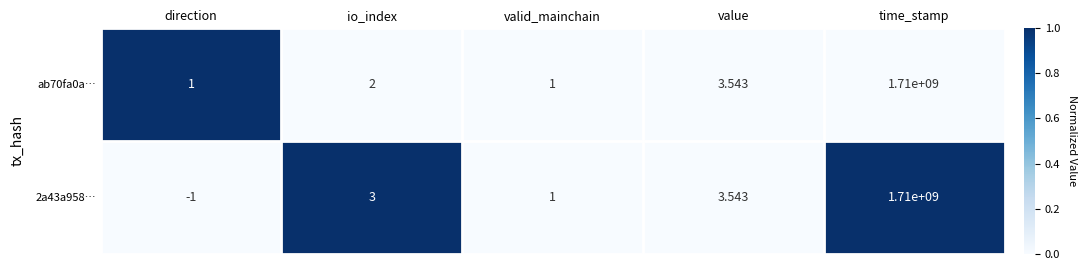

At how many categories does at least one series exceed 0?

5